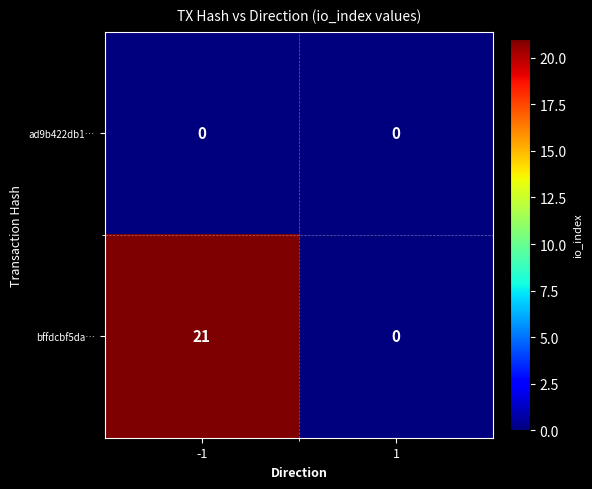

Rank the series at -1 from lowest to highest value.

ad9b422db1…, bffdcbf5da…